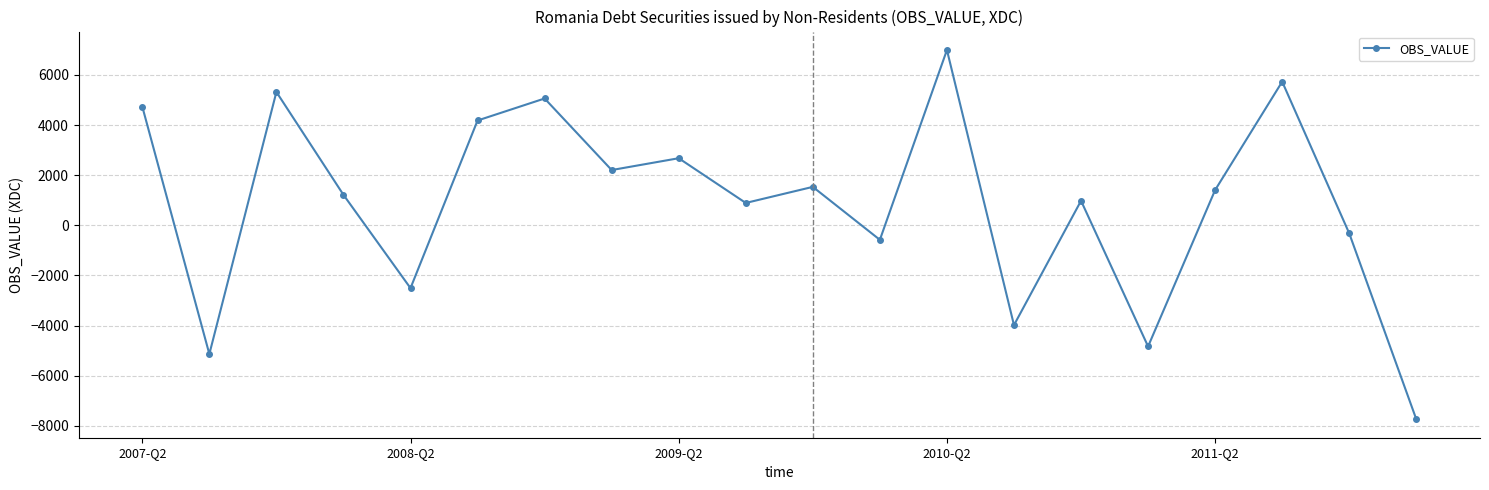

What is the value of the 2nd point from the left?

-5137.2